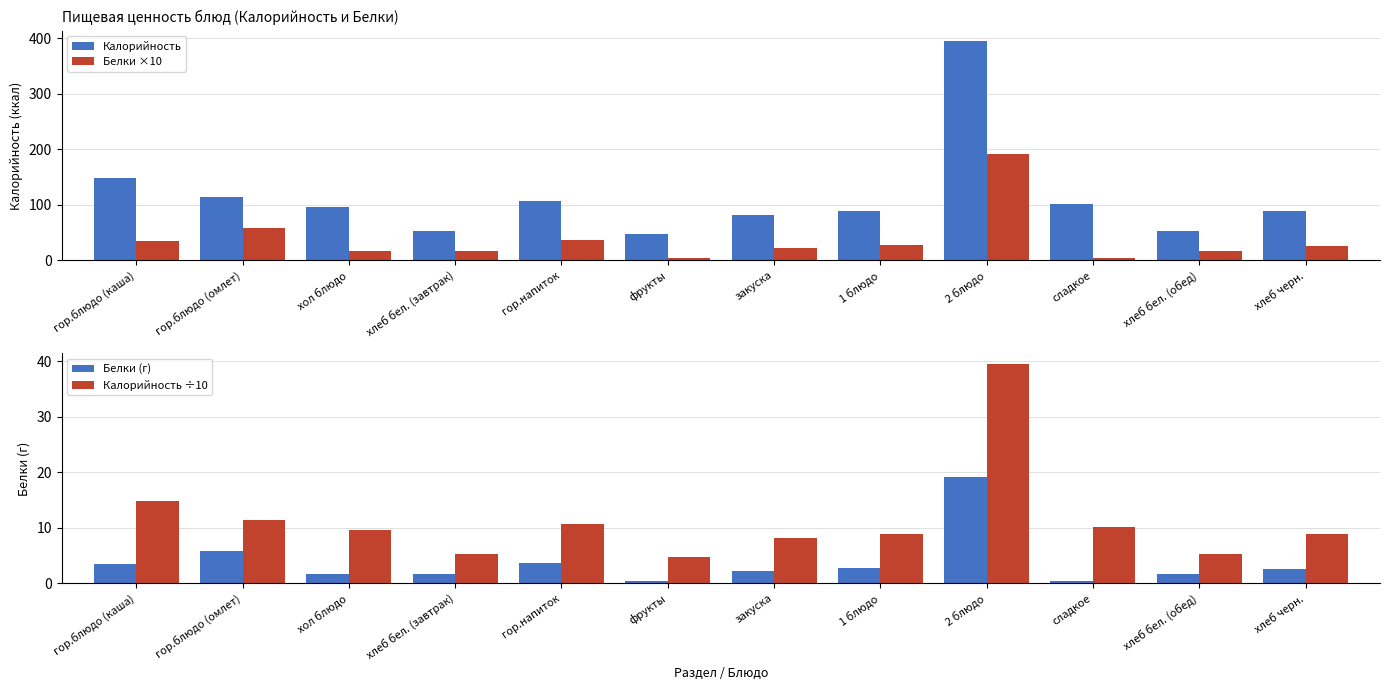

At which category is the sum across all series the highest?

2 блюдо